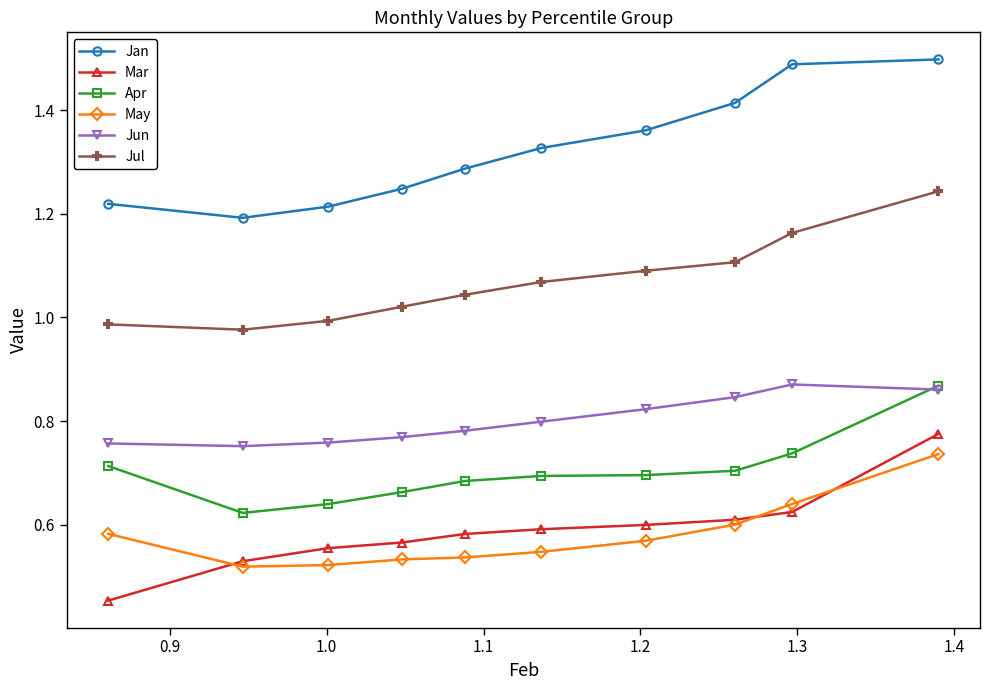

True or false: Mar and Jul cross at least once.

False